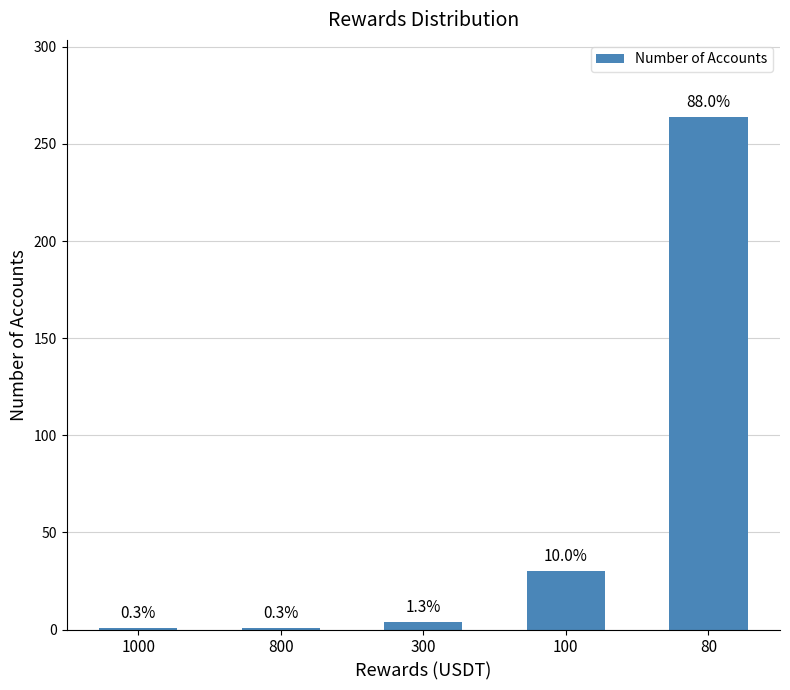

Which label corresponds to the largest value in the chart?

80